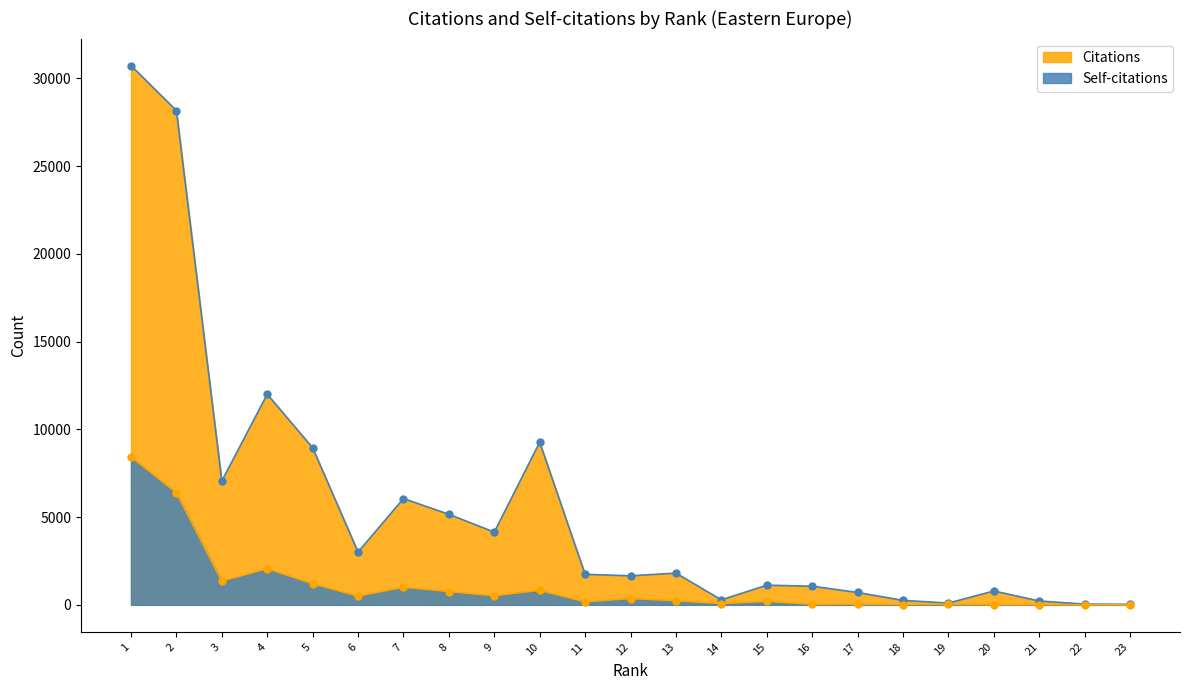

At which category is the sum across all series the highest?

1